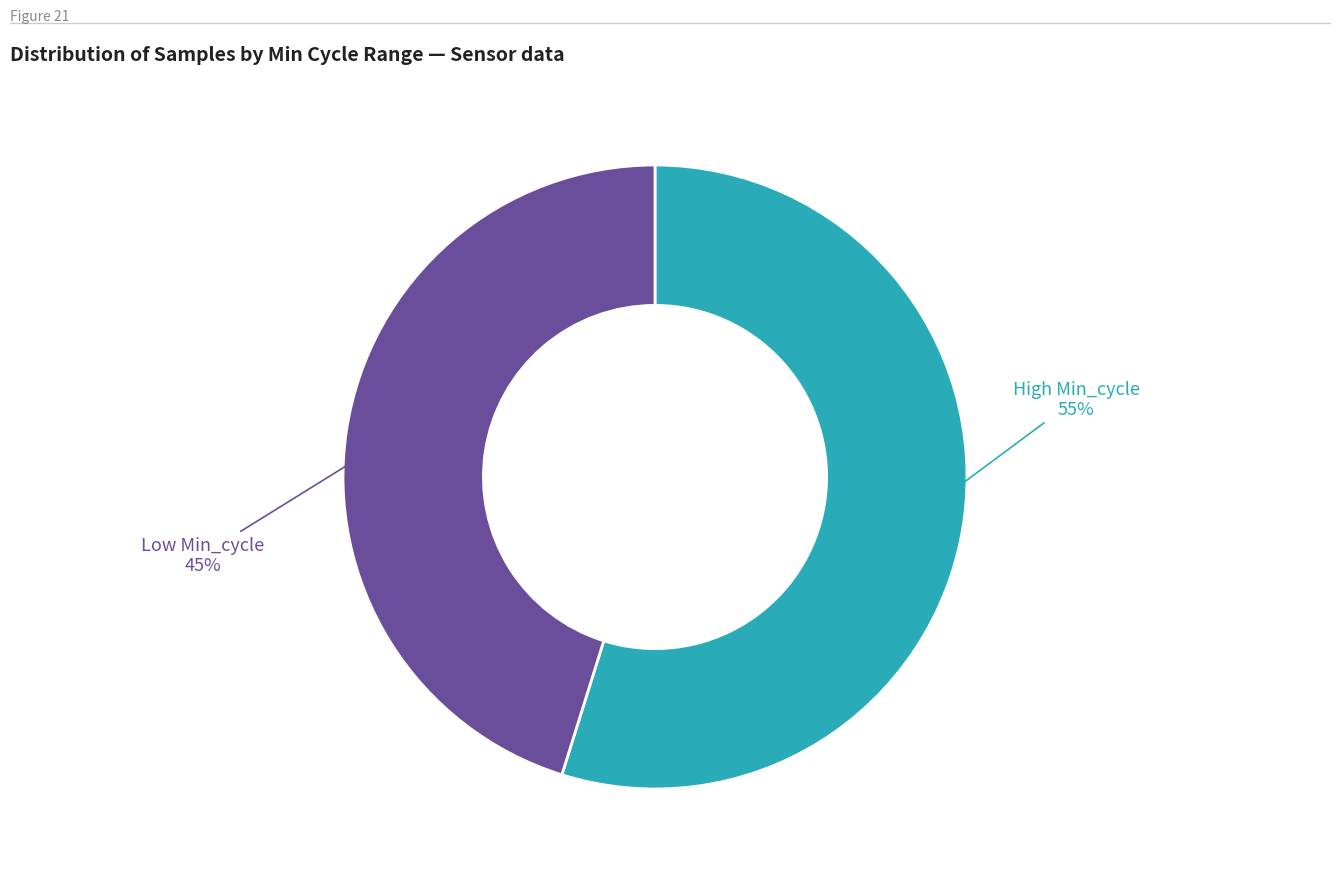

Is there a majority slice in this chart?

Yes